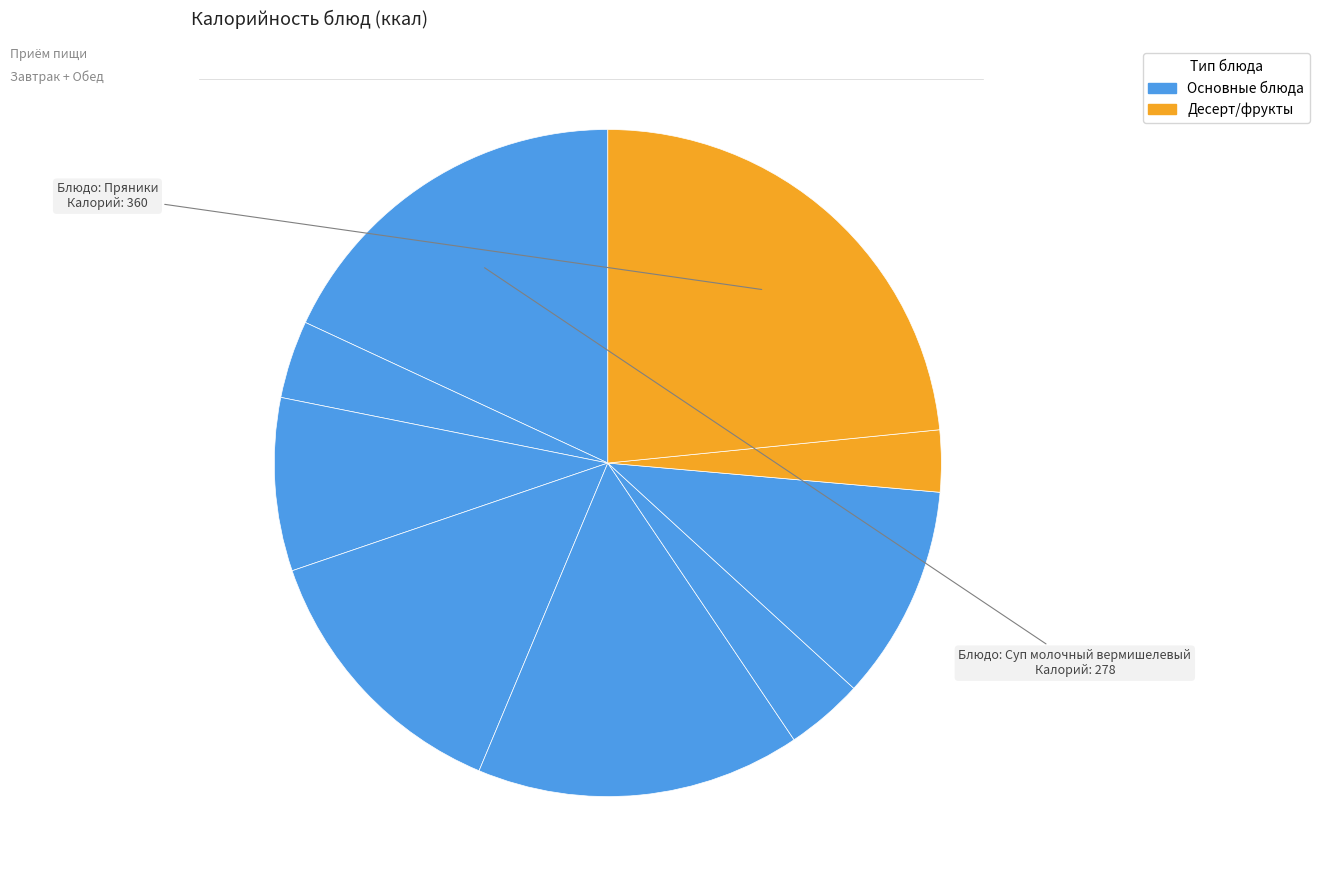

How many slices are in this pie chart?

9